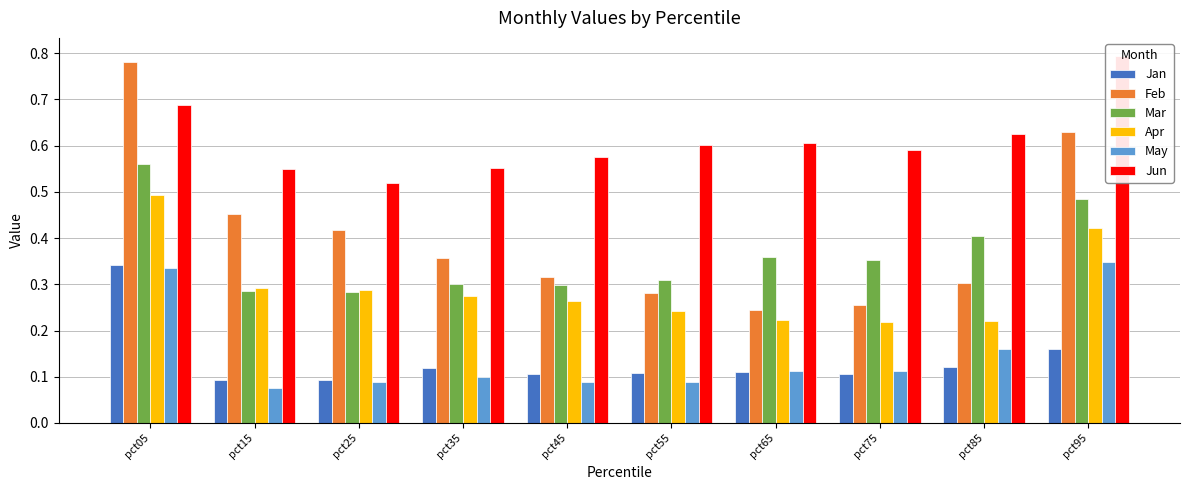

How many categories are shown in the chart?

10